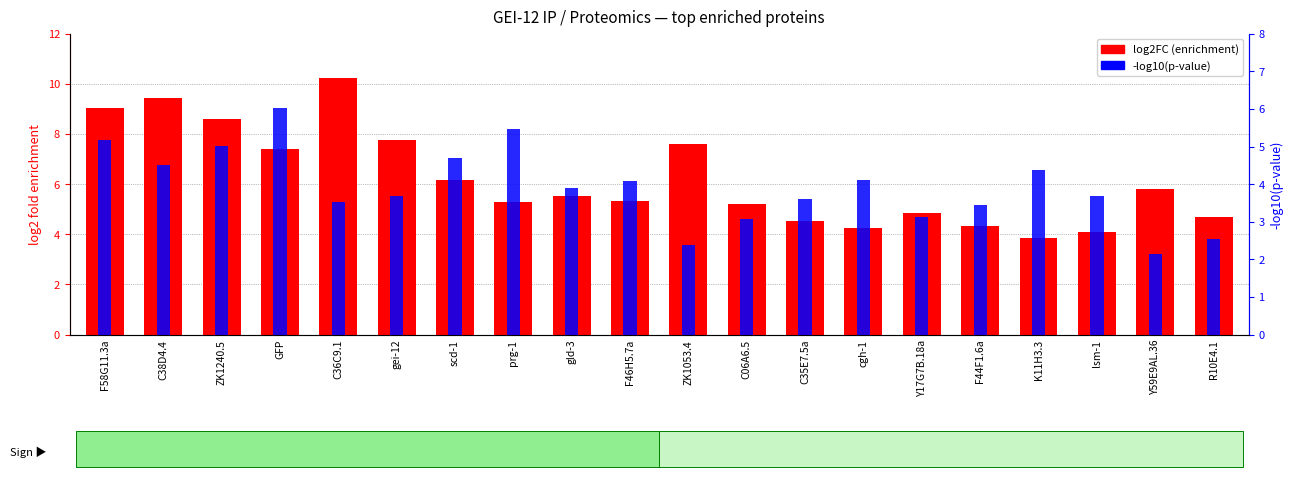

What is the difference between the highest and lowest values at Y17G7B.18a?

1.7